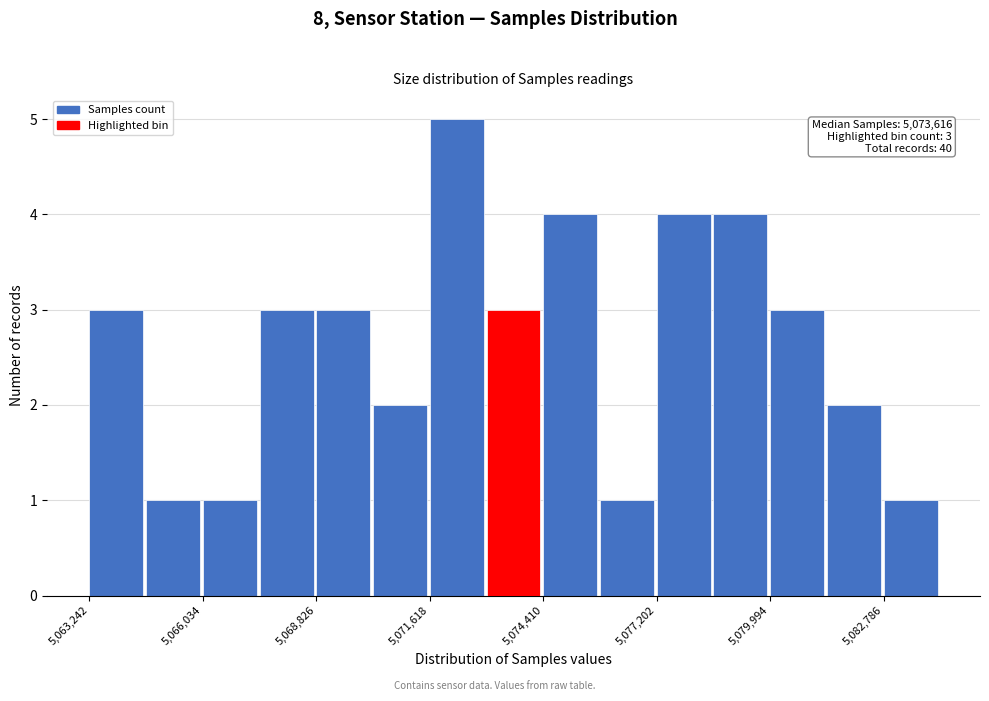

Read against the x-axis, roughly where is the centre of the tallest bar?

5072500